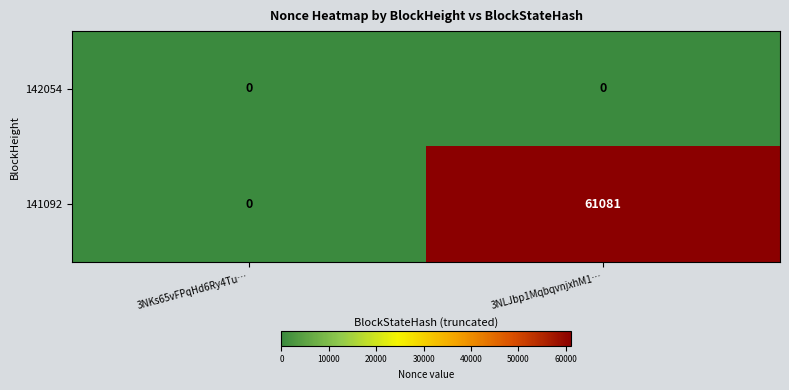

What is the sum of all 141092 values?

61081